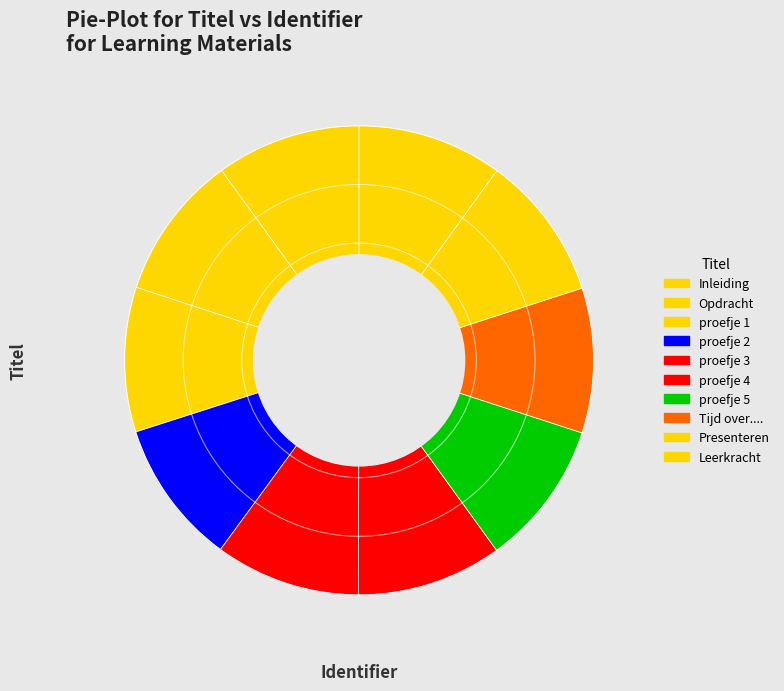

Count the number of slices in the pie.

10